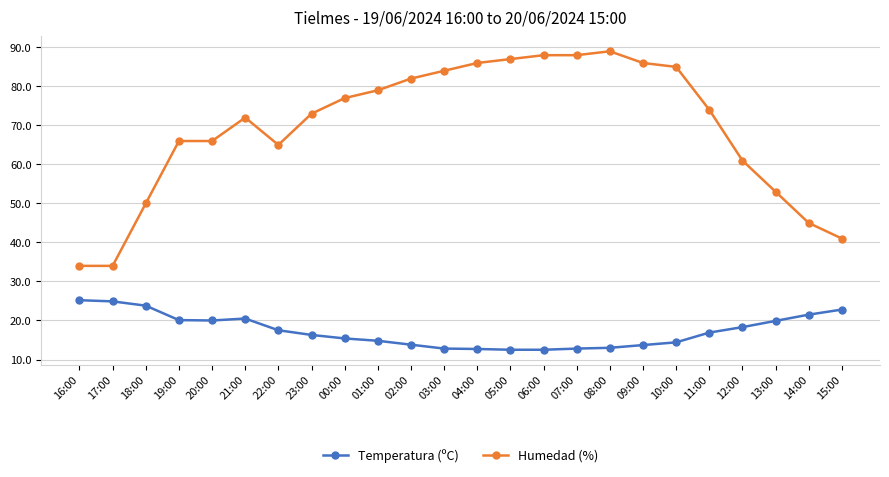

Count the number of categories in the chart.

24